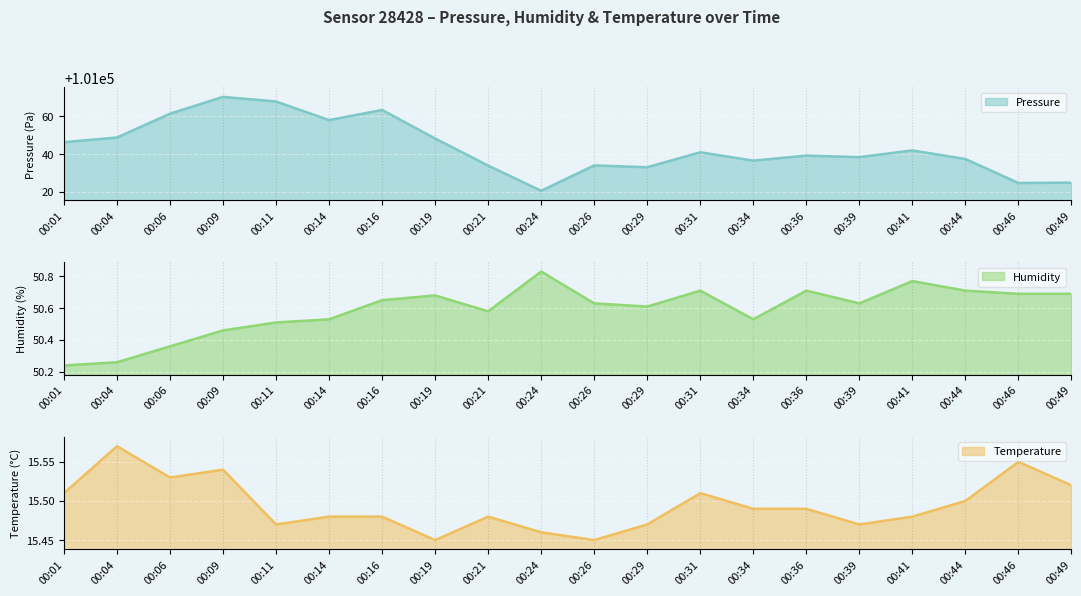

Which series has the widest spread of values?

pressure